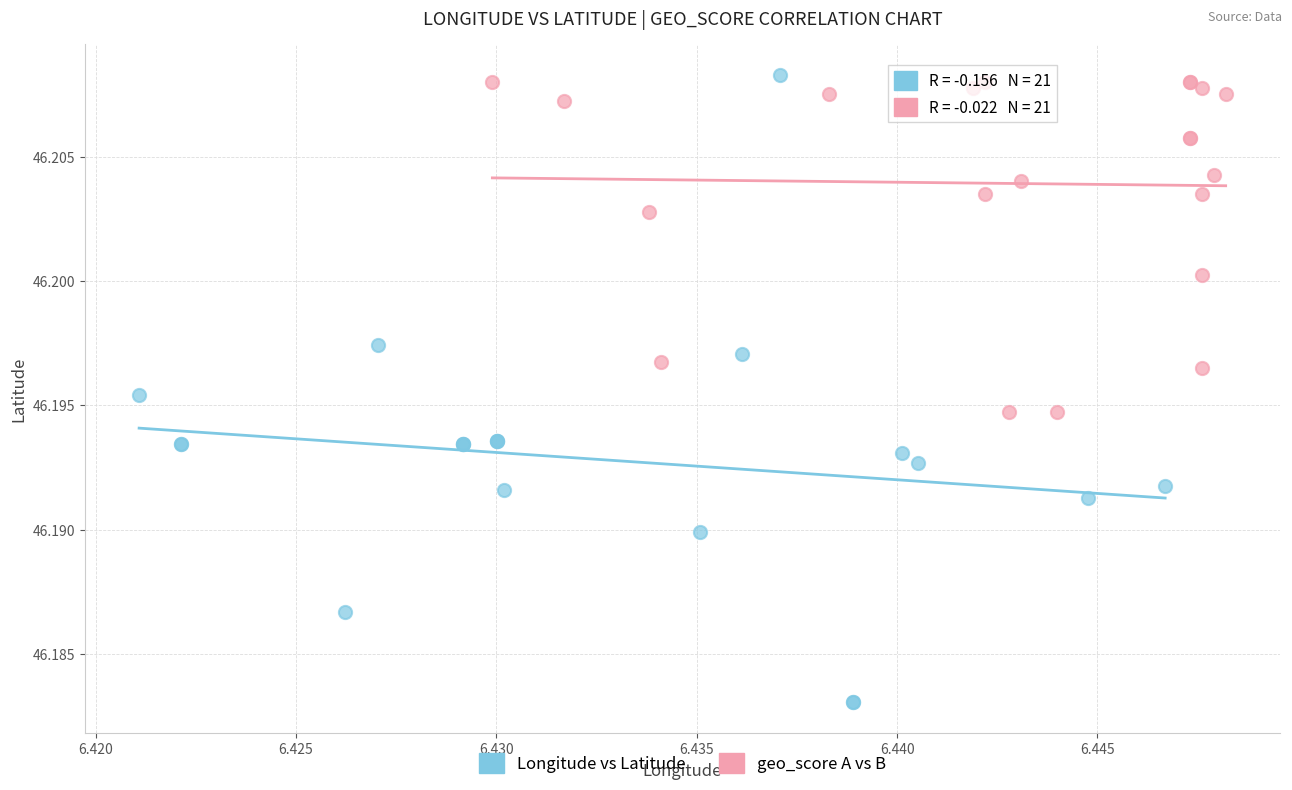

Which series has the widest spread of Y values?

Longitude vs Latitude